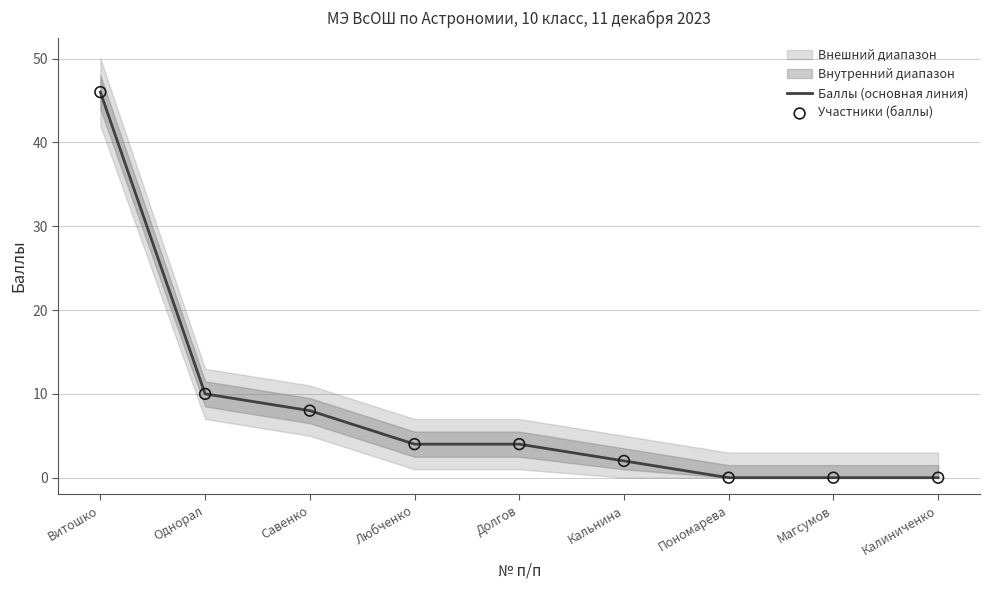

What is the total value across all series at Любченко?

8